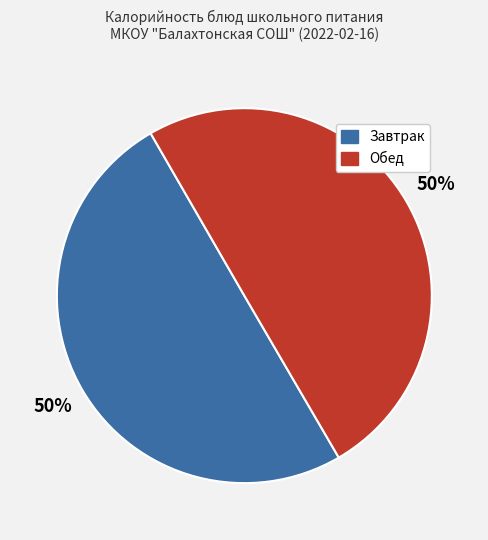

To the nearest percent, what is the average slice percentage?

50%